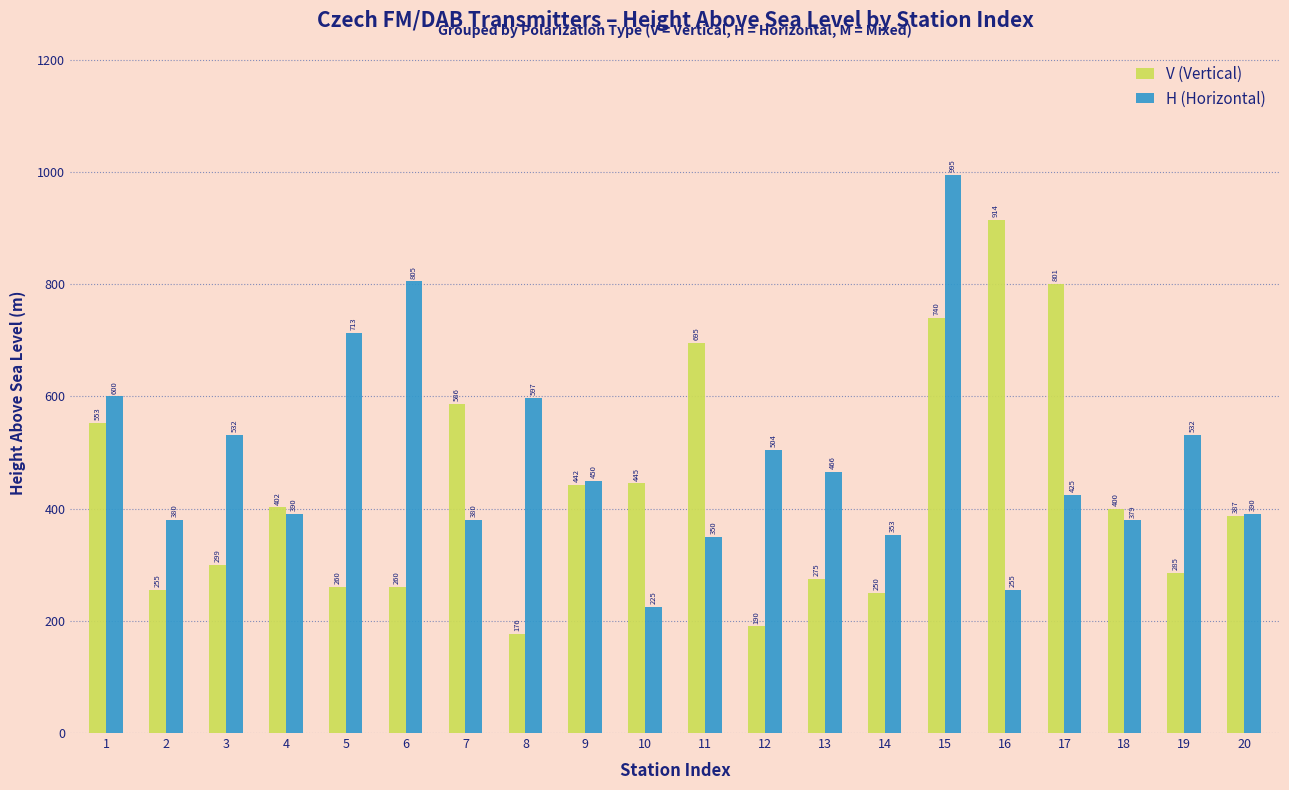

Rank the series at 12 from lowest to highest value.

V (Vertical), H (Horizontal)